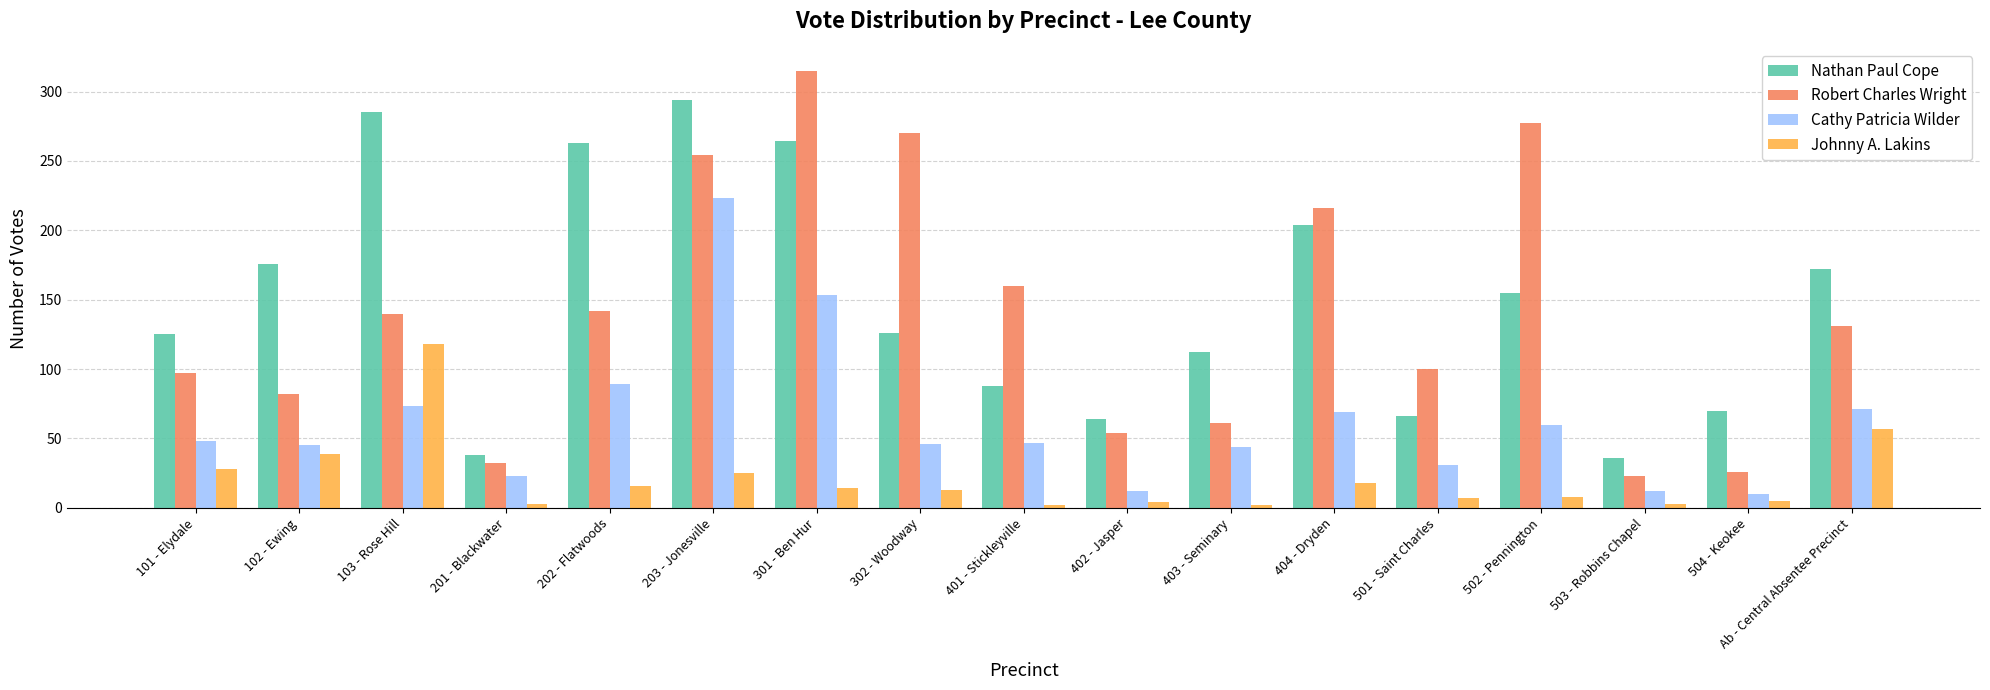

Which label corresponds to the largest value in the chart?

301 - Ben Hur